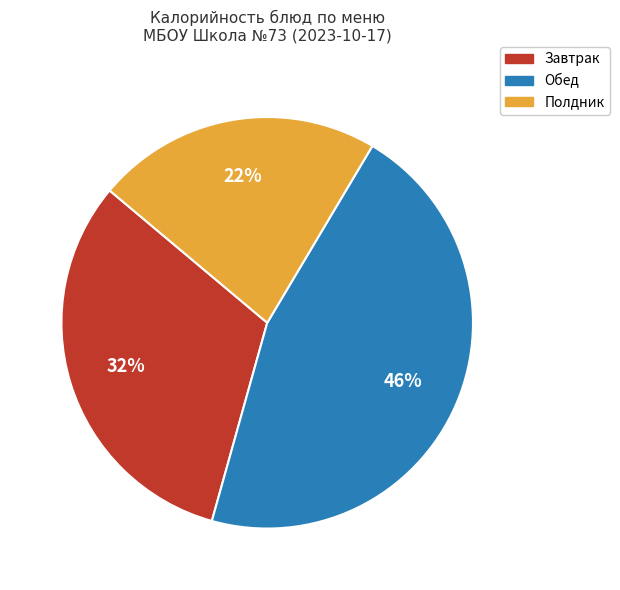

To the nearest percent, what portion does Полдник represent?

22%